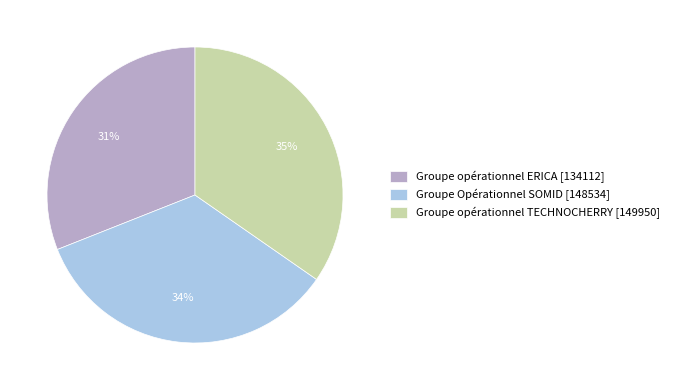

To the nearest percent, what is the average slice percentage?

33%